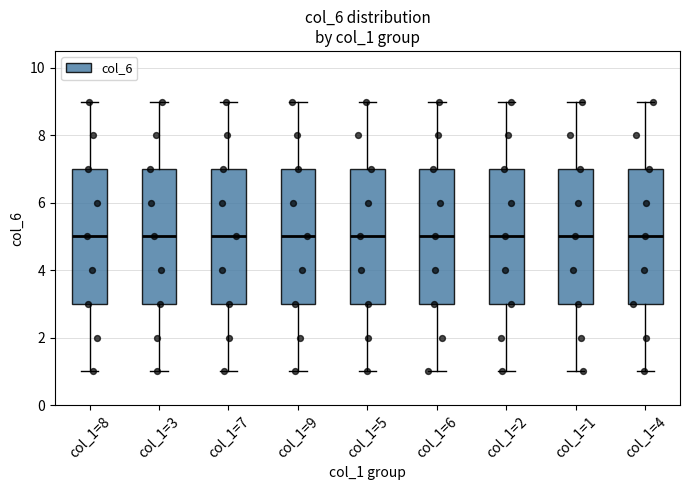

Reading left to right, read every box against the y-axis: the position of its median line, the range the box covers, and the ends of its whiskers. The values are not printed on the chart, so give them approximately, as read against the axis.

col_1=8: median 5, box 3 to 7, whiskers 1 to 9
col_1=3: median 5, box 3 to 7, whiskers 1 to 9
col_1=7: median 5, box 3 to 7, whiskers 1 to 9
col_1=9: median 5, box 3 to 7, whiskers 1 to 9
col_1=5: median 5, box 3 to 7, whiskers 1 to 9
col_1=6: median 5, box 3 to 7, whiskers 1 to 9
col_1=2: median 5, box 3 to 7, whiskers 1 to 9
col_1=1: median 5, box 3 to 7, whiskers 1 to 9
col_1=4: median 5, box 3 to 7, whiskers 1 to 9